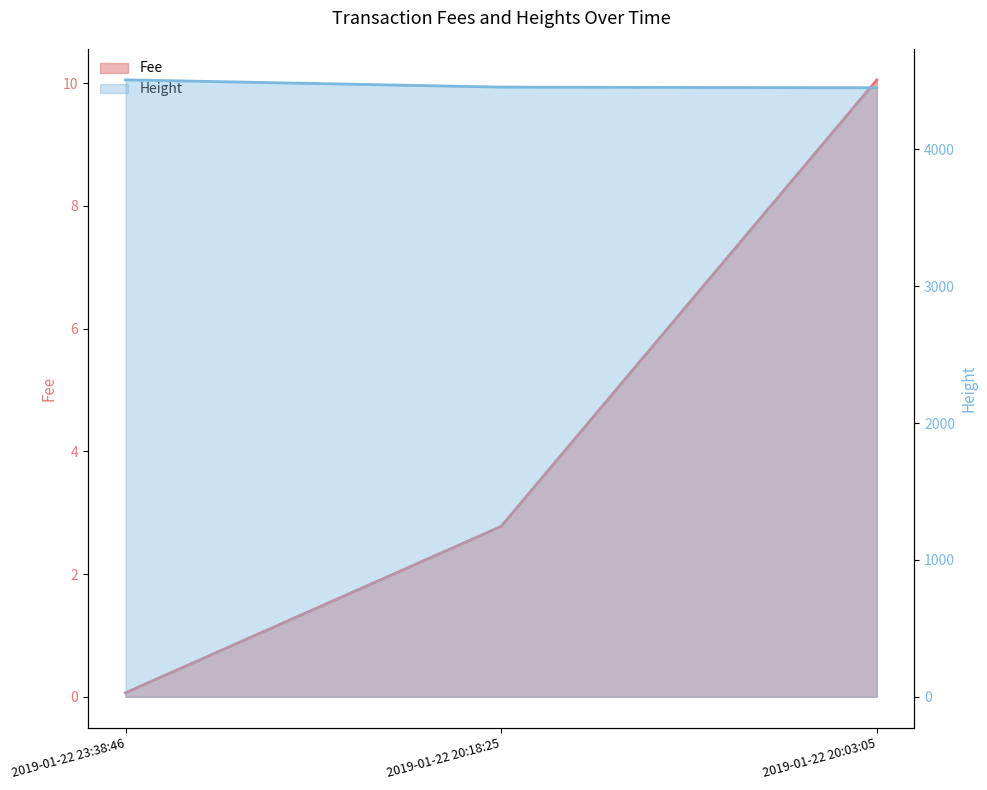

At which label does Fee first exceed 2?

2019-01-22 20:18:25